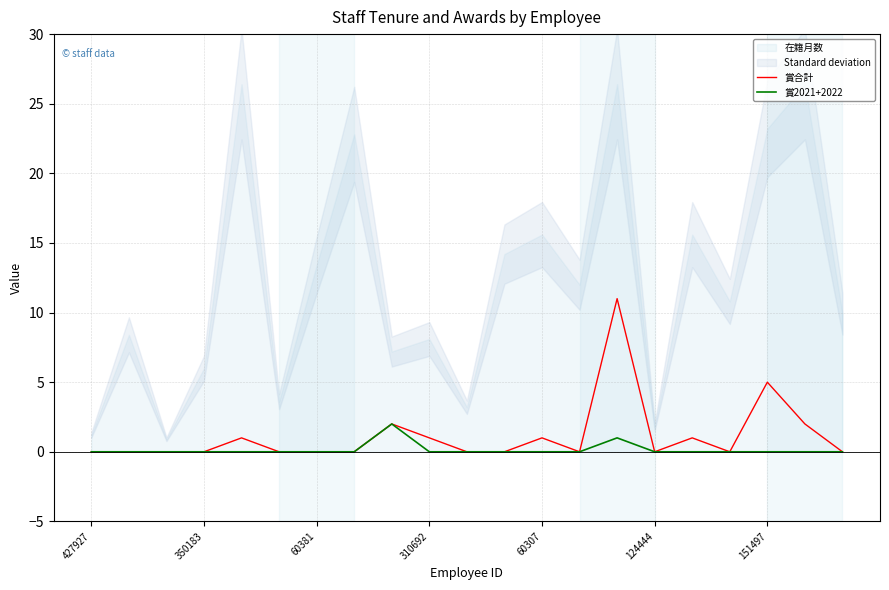

The 賞合計 series shows 1 at 60307. True or false?

True